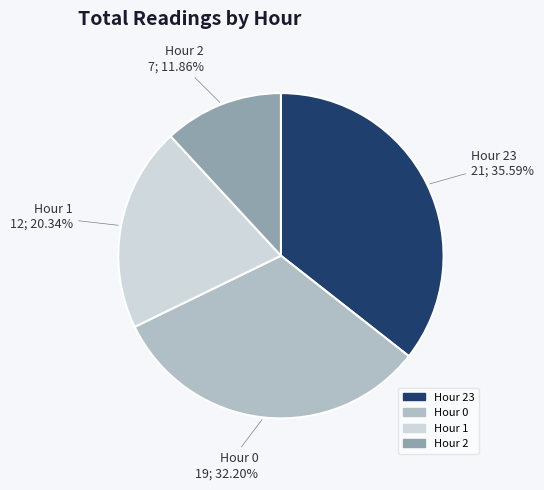

Is there a majority slice in this chart?

No